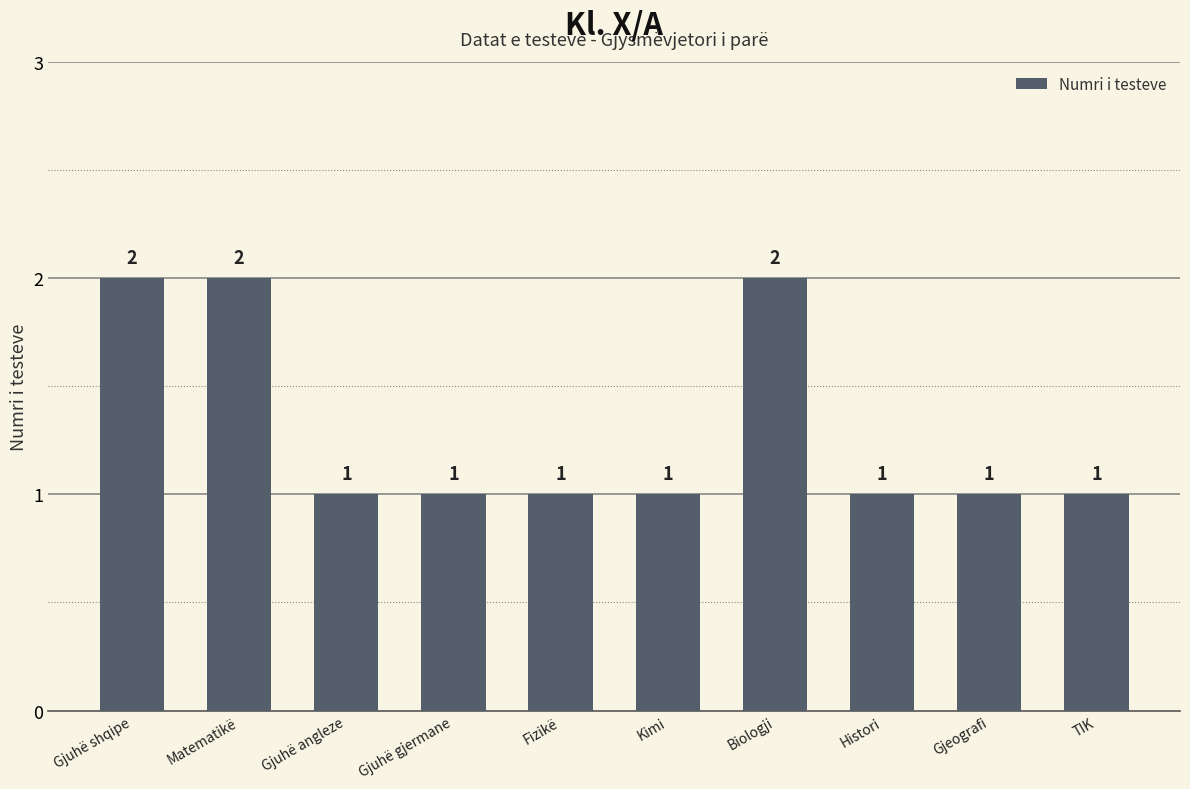

What is the ratio of the value at Histori to the value at Gjuhë gjermane?

1.0